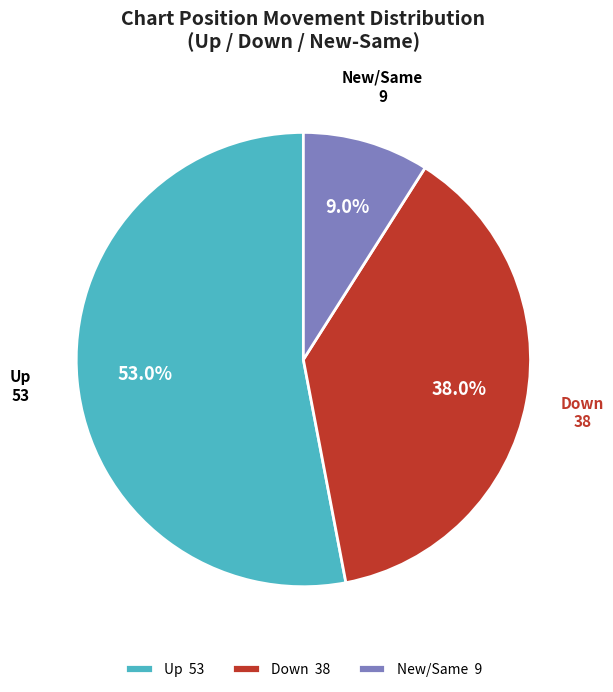

What is the majority slice?

Up 53